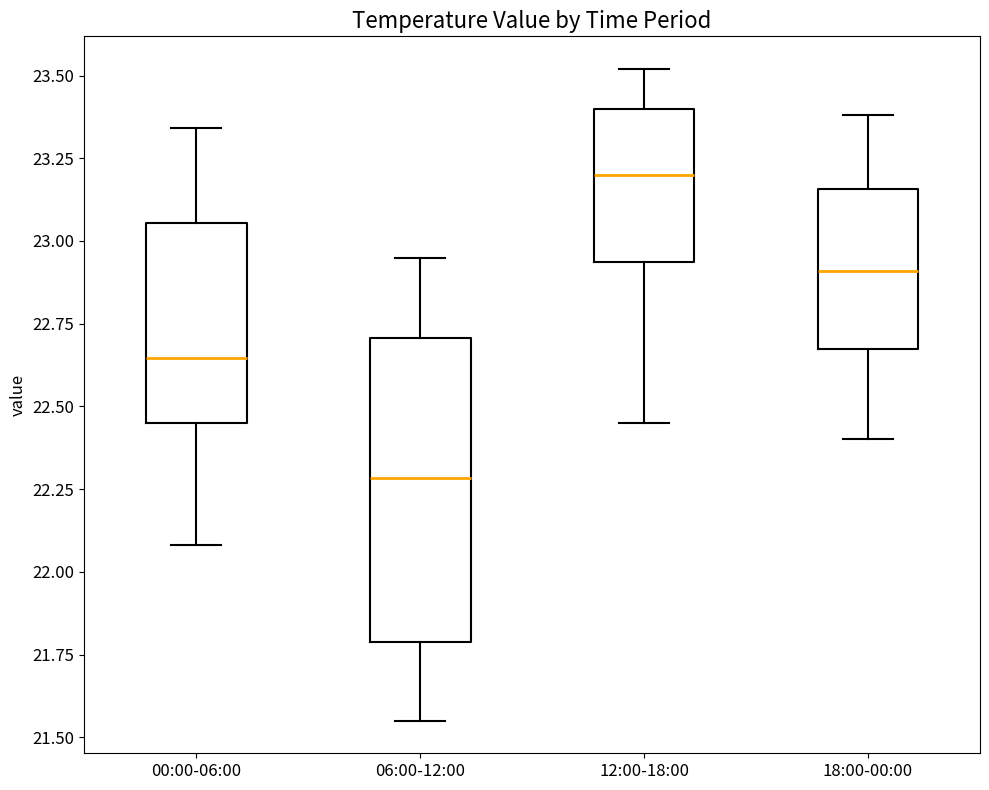

Reading left to right, read every box against the y-axis: the position of its median line, the range the box covers, and the ends of its whiskers. The values are not printed on the chart, so give them approximately, as read against the axis.

00:00-06:00: median 22.65, box 22.45 to 23.05, whiskers 22.10 to 23.35
06:00-12:00: median 22.30, box 21.80 to 22.70, whiskers 21.55 to 22.95
12:00-18:00: median 23.20, box 22.95 to 23.40, whiskers 22.45 to 23.50
18:00-00:00: median 22.90, box 22.65 to 23.15, whiskers 22.40 to 23.40